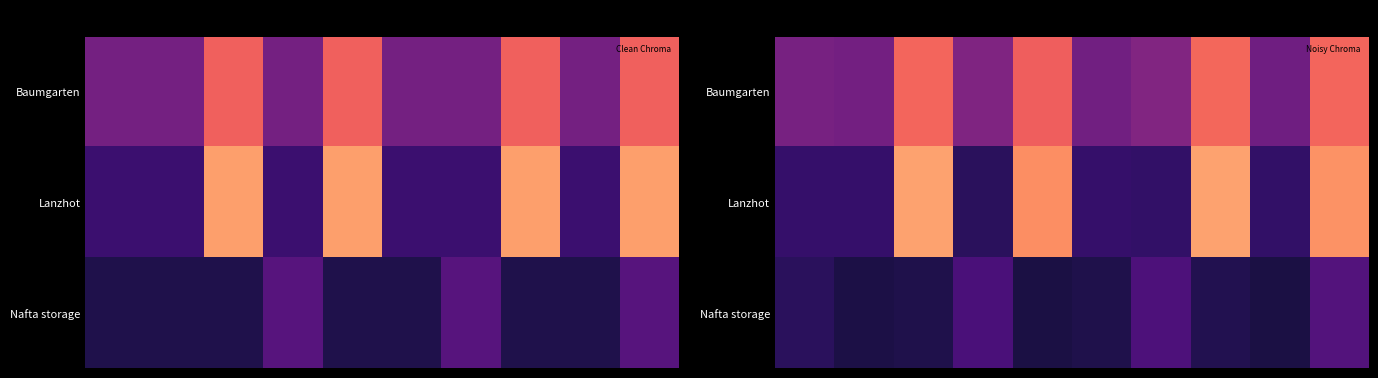

At how many categories does at least one series exceed 44?

10